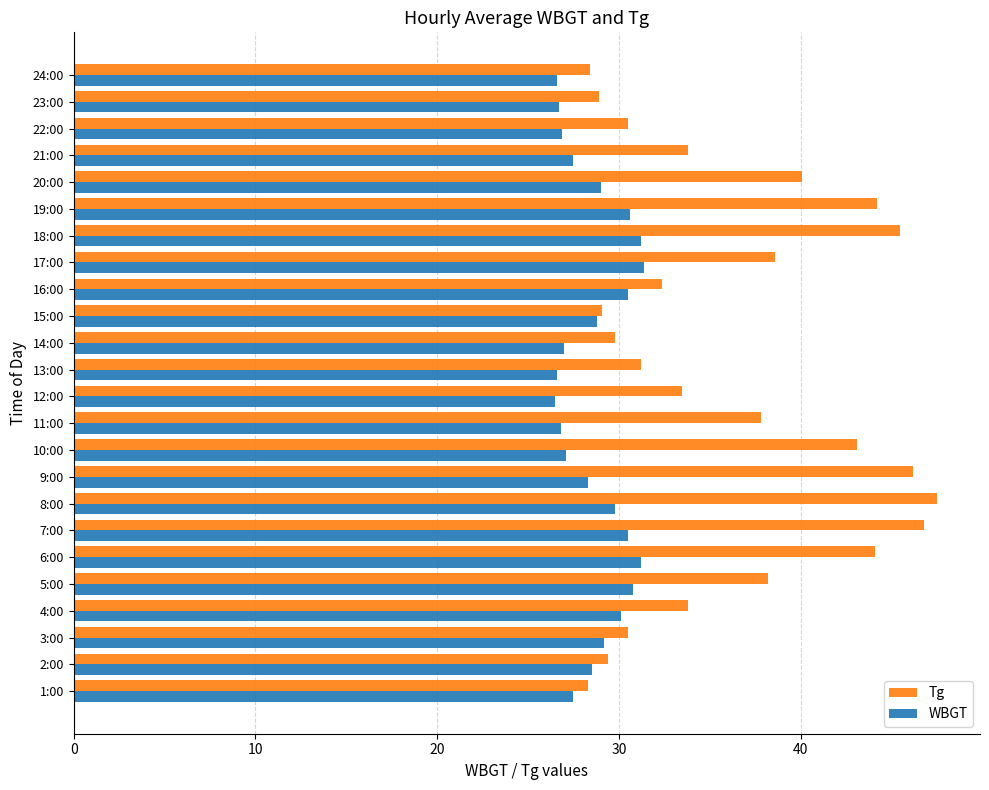

Which series has the largest total across all categories?

Tg